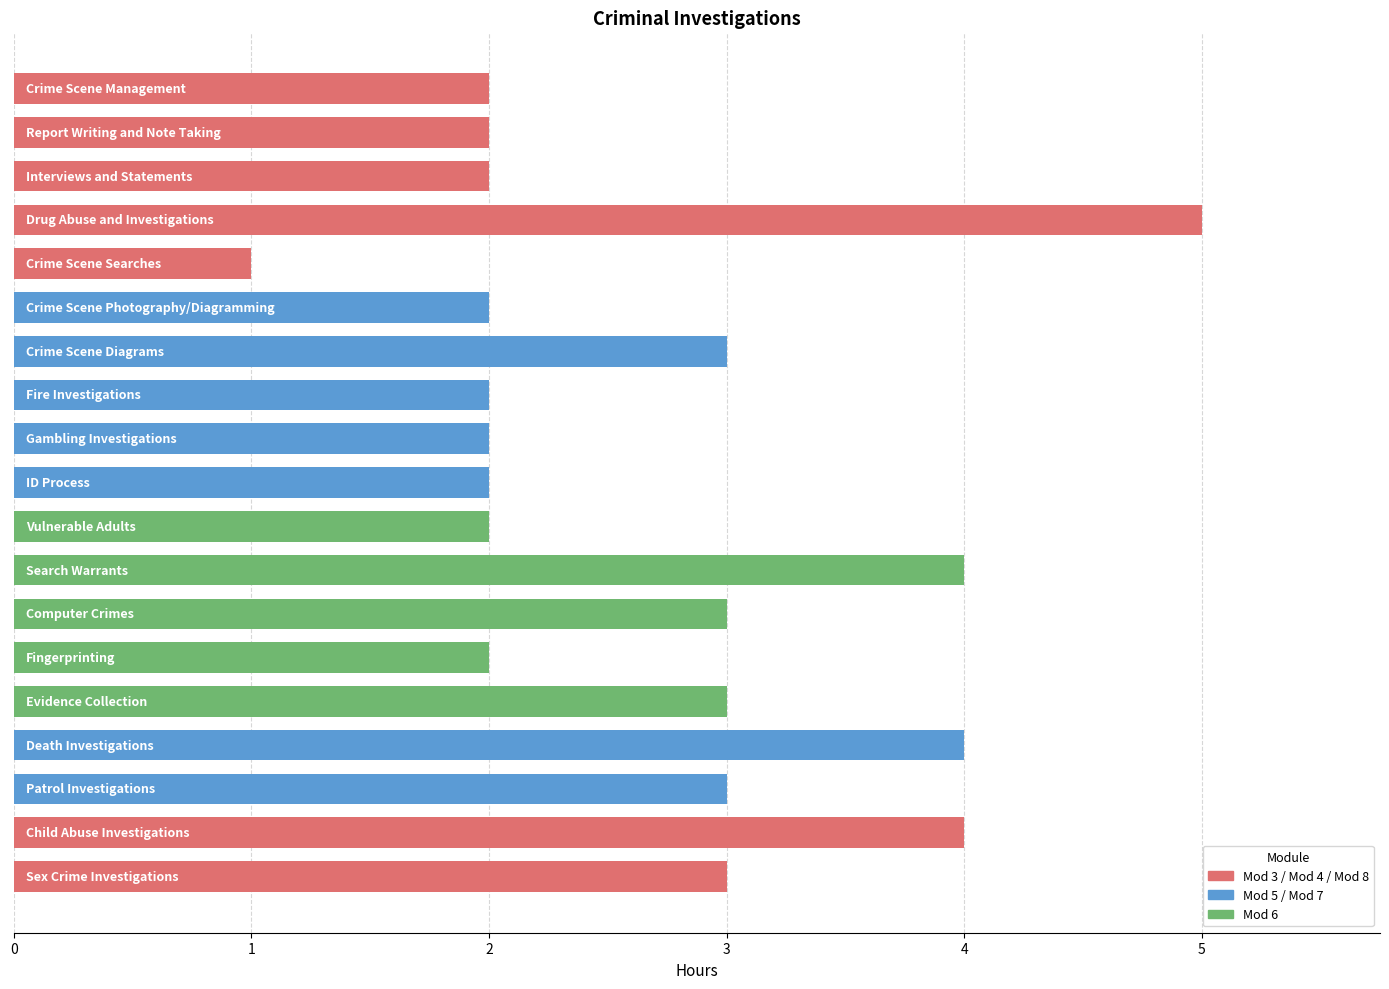

What is the value of the 17th bar from the top?

3